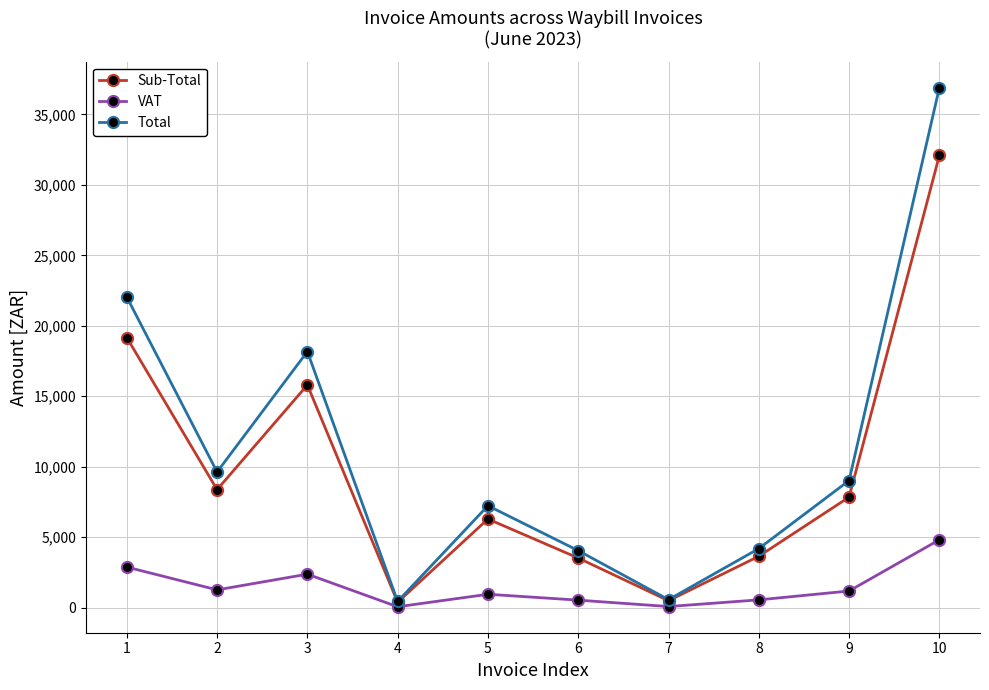

List the series in order of their peak value, highest first.

Total, Sub-Total, VAT